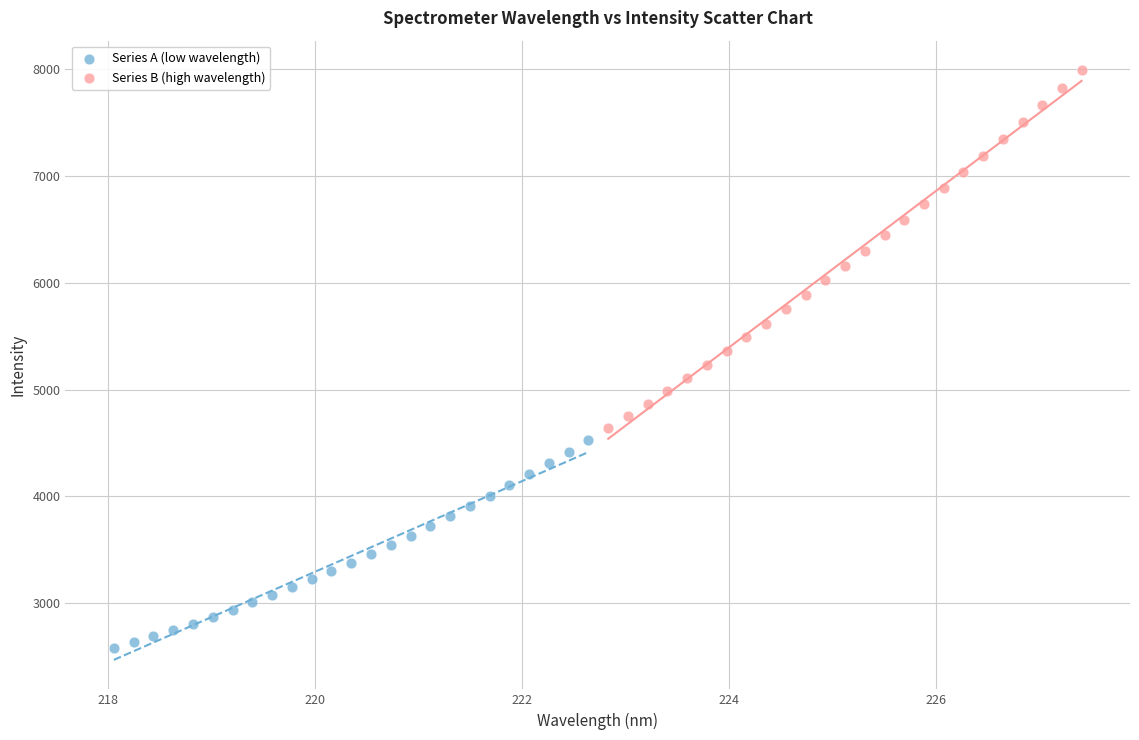

Which series contains the highest Y value?

Series B (high wavelength)